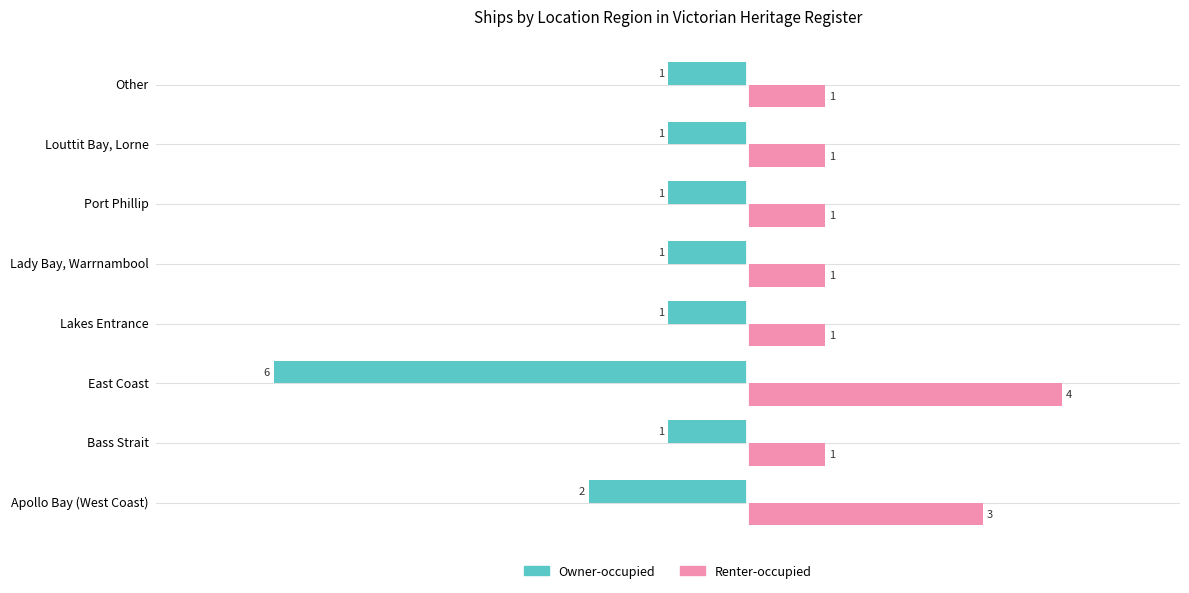

Which series has the largest range (max minus min)?

Owner-occupied